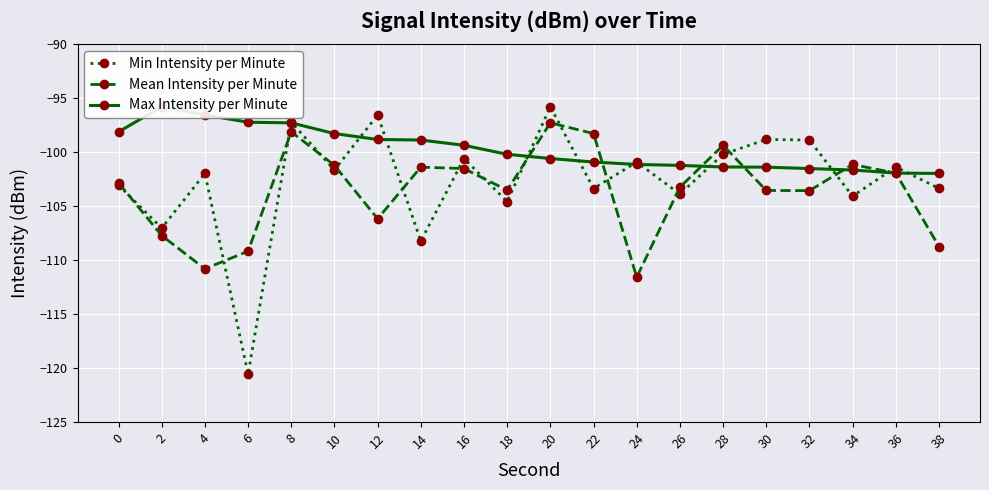

List the series in order of their peak value, lowest first.

Mean Intensity per Minute, Min Intensity per Minute, Max Intensity per Minute